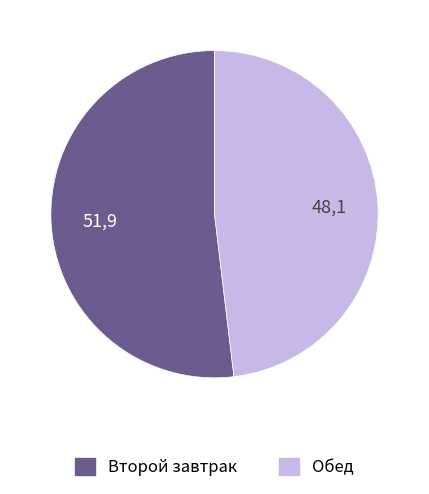

Is it true that Обед is 36% of the pie?

False